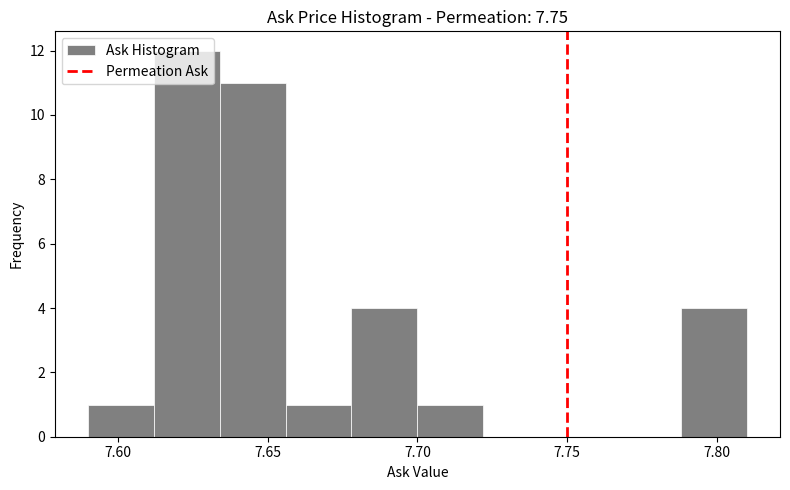

How tall is the bar that spans 7.656 to 7.678 on the x-axis? Neither the bar edges nor the heights are printed on the chart, so give them approximately, as read against the axes.

1